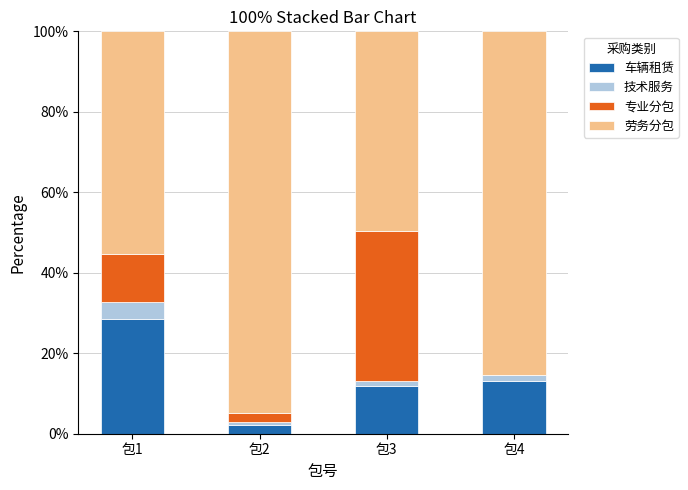

What is the total value across all series at 包1?

100.0